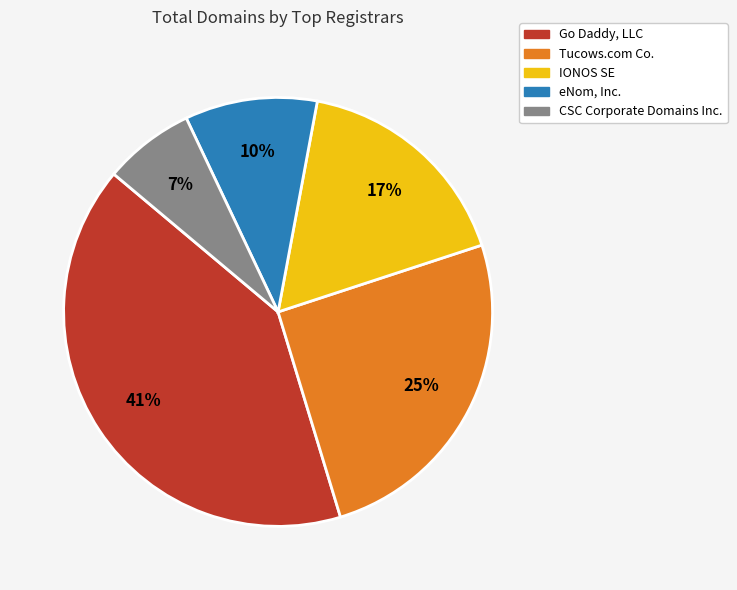

To the nearest percent, what is the difference between the eNom, Inc. and Go Daddy, LLC slice percentages?

31%